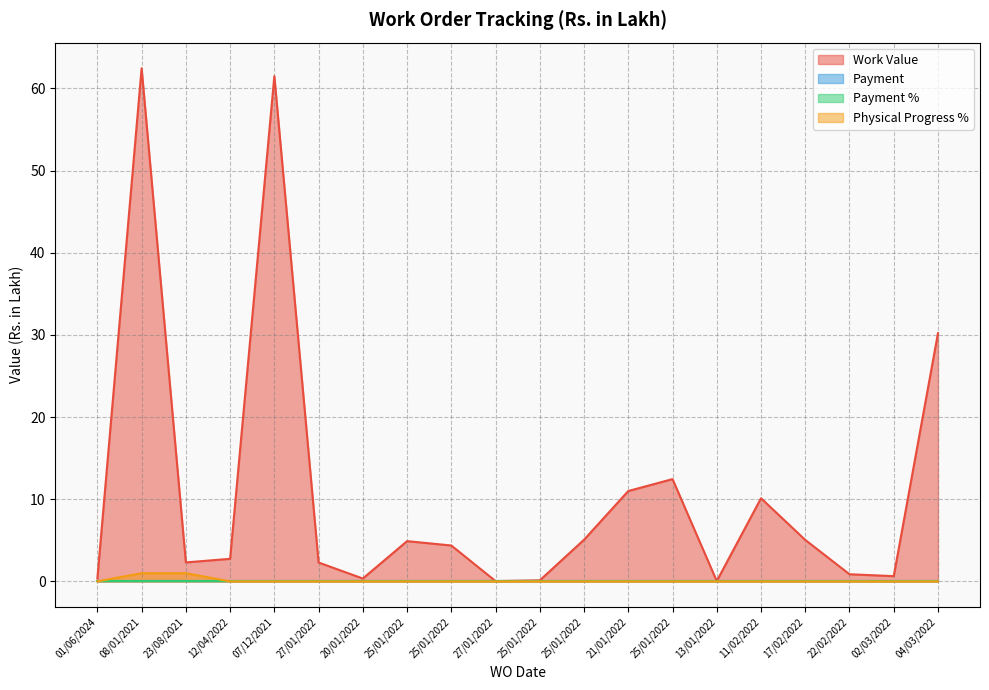

What is the approximate value of Work Value at 21/01/2022?

11.0